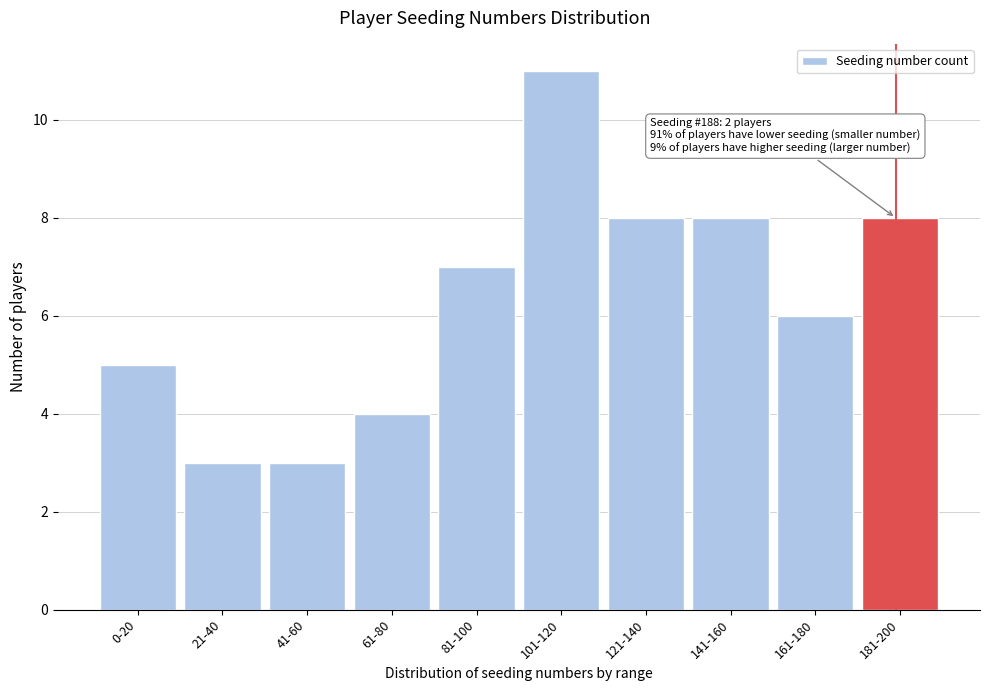

Reading right to left, transcribe all the data shown in this chart.

181-200=8	161-180=6	141-160=8	121-140=8	101-120=11	81-100=7	61-80=4	41-60=3	21-40=3	0-20=5